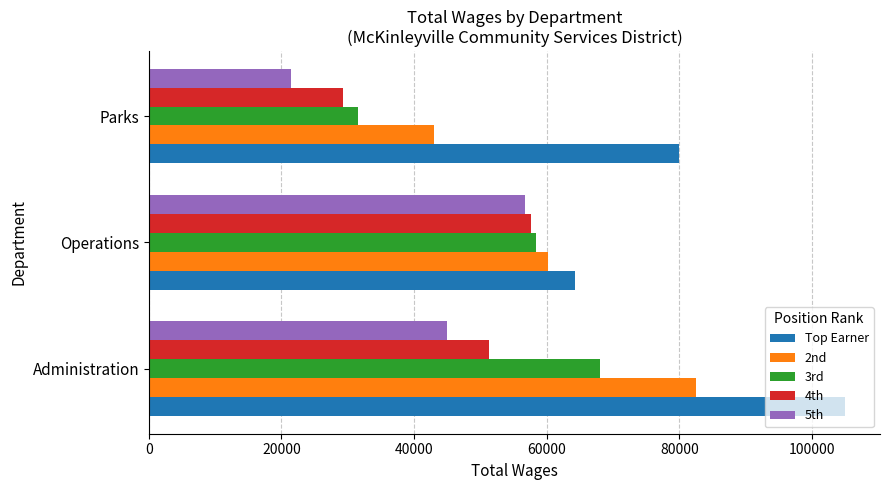

What is the difference between the highest and lowest values at Operations?

7575